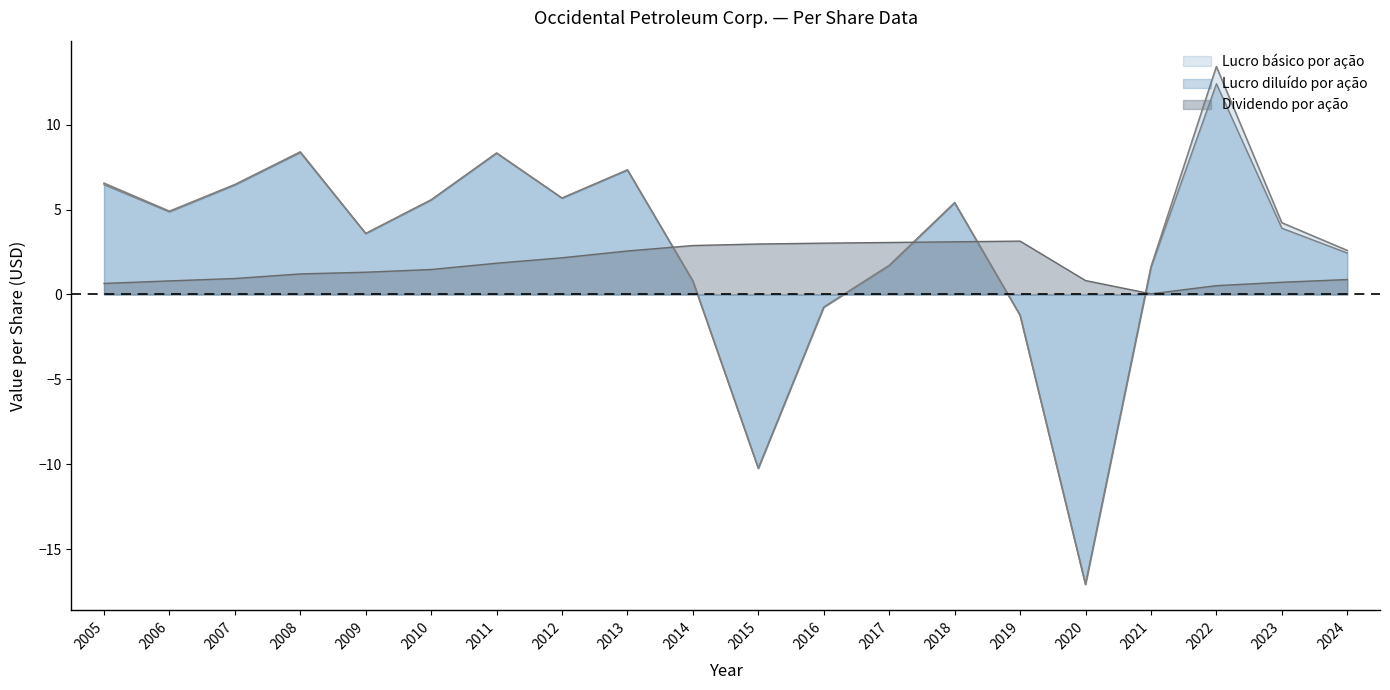

Does the chart display data point markers on the line(s)?

No